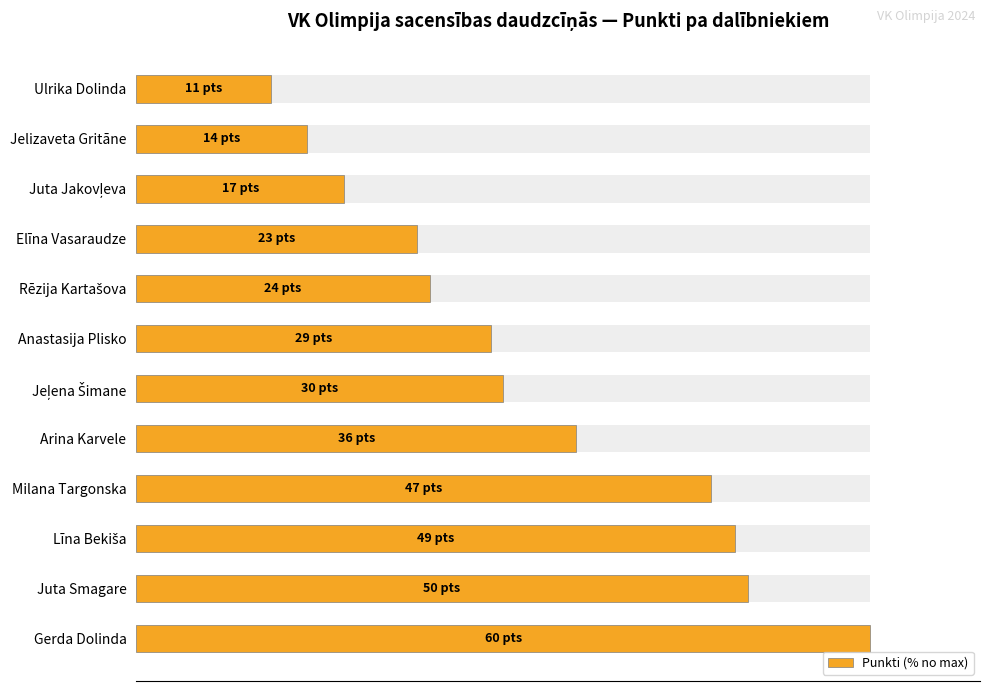

What is the change in value from Juta Jakovļeva to Rēzija Kartašova?

+11.7